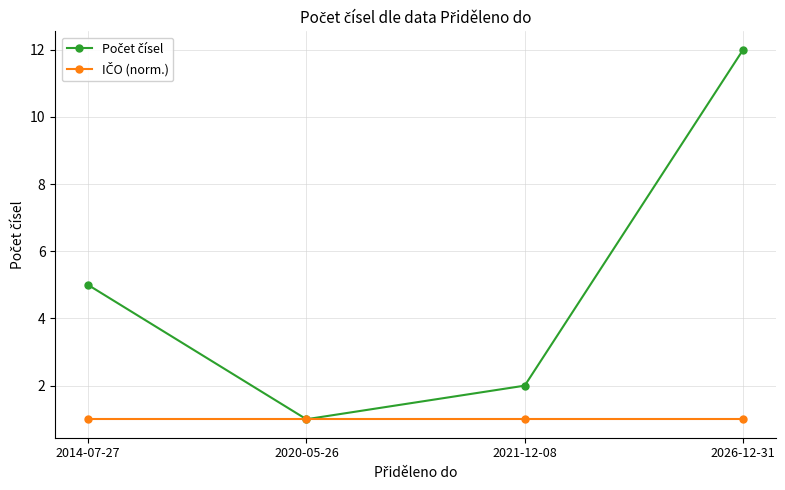

What is the label of the 4th point from the right?

2014-07-27